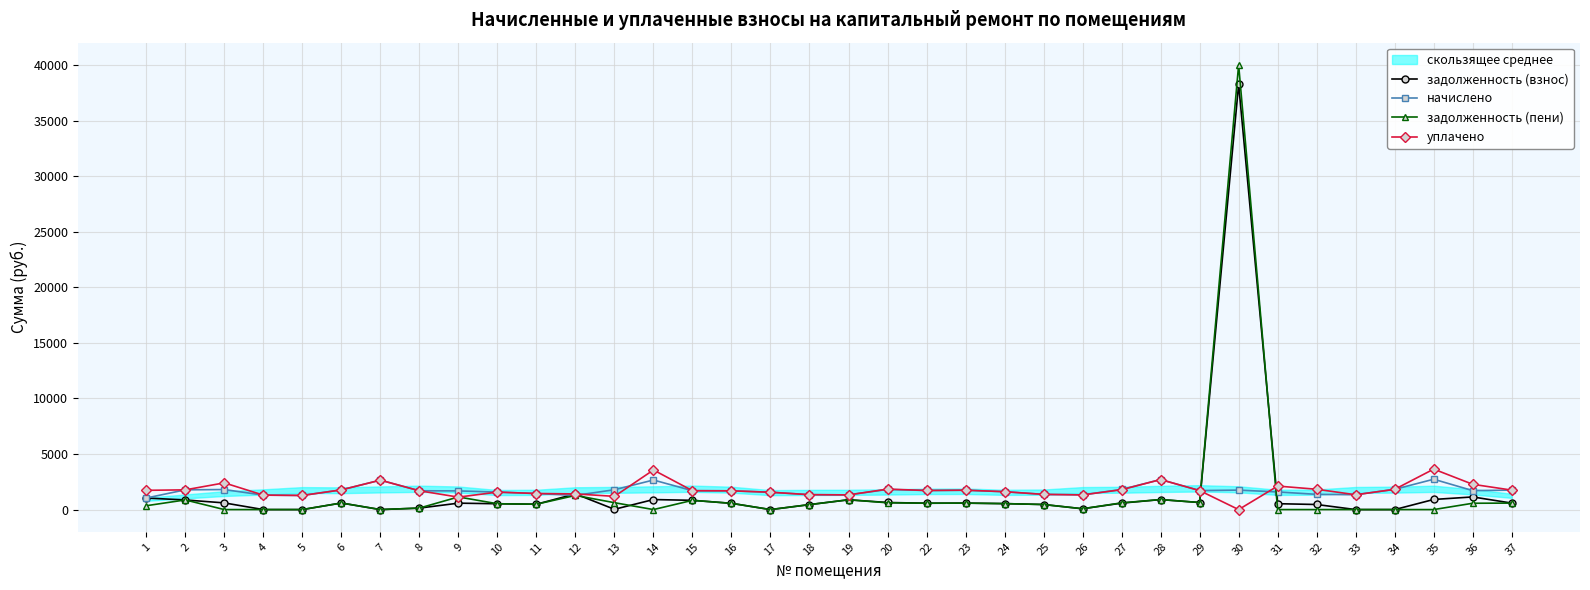

How many data points in начислено are less than 1699?

18